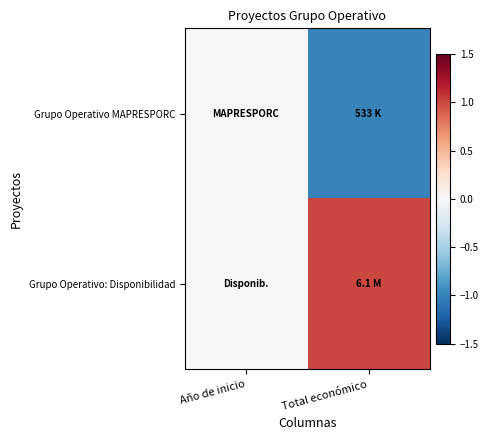

Reading left to right, list all the values displayed in this chart.

Grupo Operativo MAPRESPORC: Año de inicio=0	Total económico=-1
Grupo Operativo: Disponibilidad: Año de inicio=0	Total económico=1